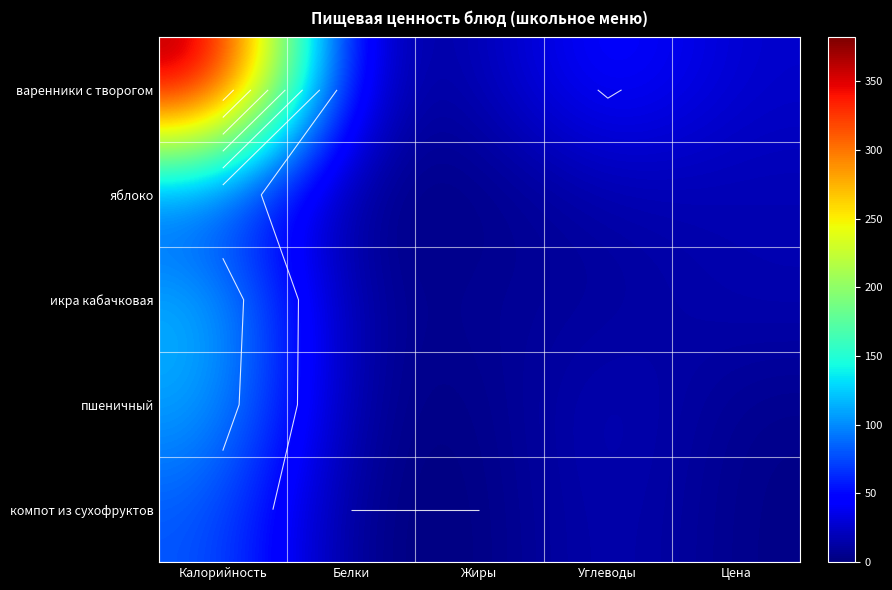

Which series changed the most between Белки and Углеводы?

варенники с творогом